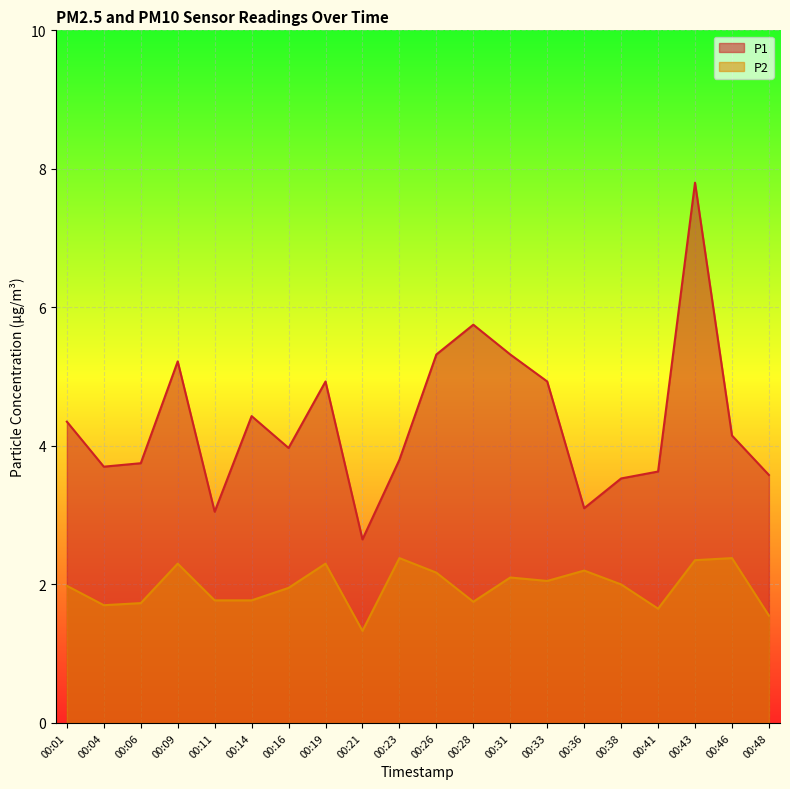

What is the maximum value for P1?

7.8